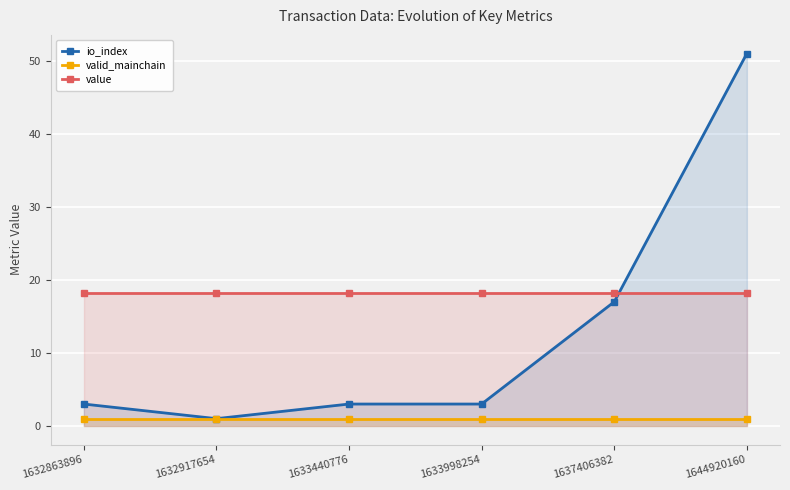

At which category is the sum across all series the highest?

1644920160